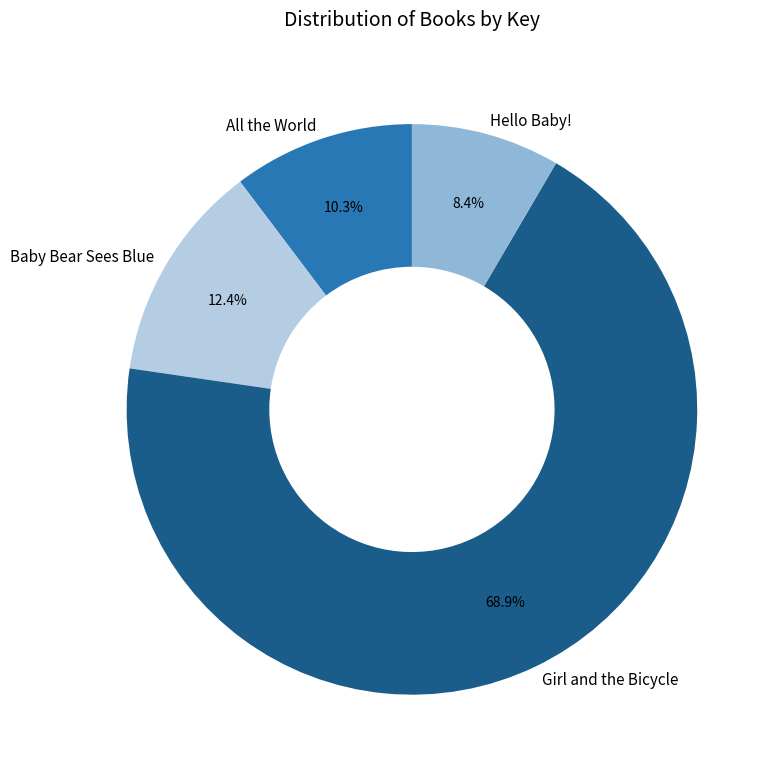

To the nearest percent, what percentage of the pie is All the World?

10%